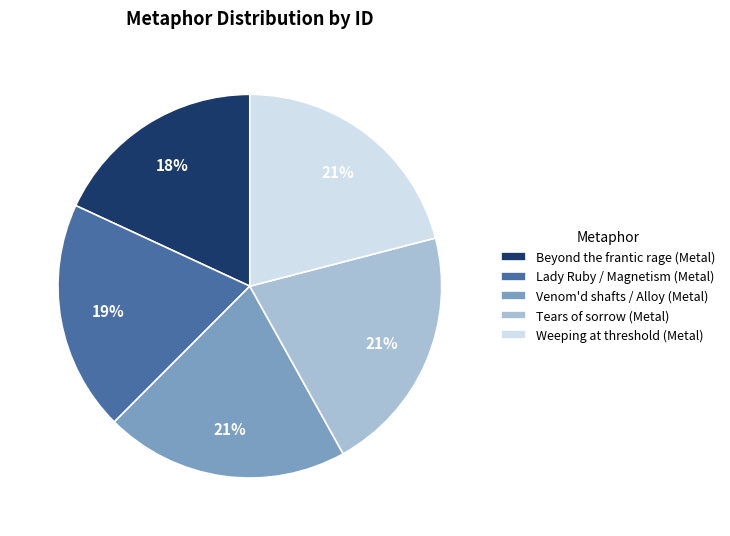

To the nearest percent, what is the combined percentage of Venom'd shafts / Alloy (Metal) and Weeping at threshold (Metal)?

42%